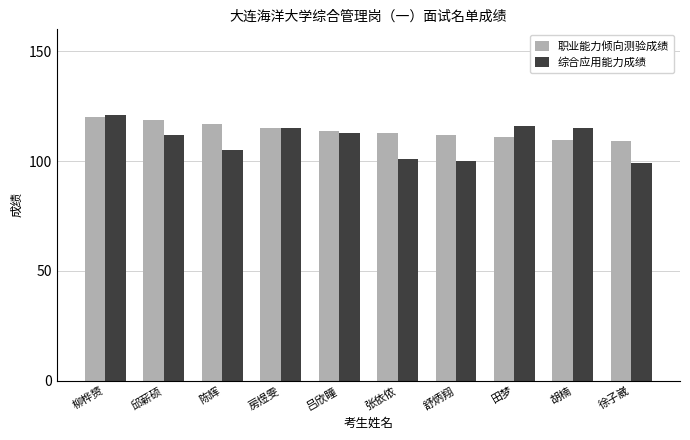

What is the difference between the maximum and minimum values in the 综合应用能力成绩 series?

22.0